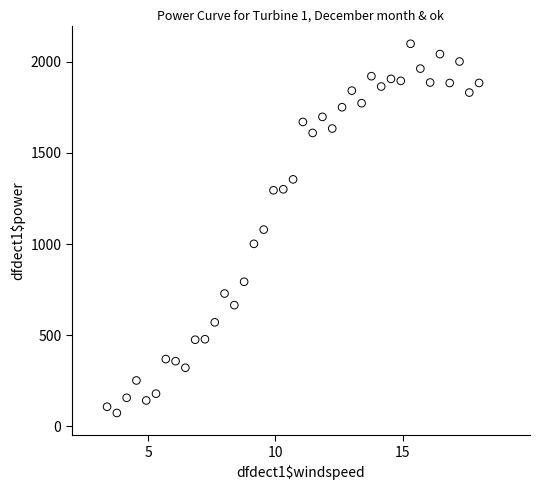

What is the range of X values (max minus min)?

14.6